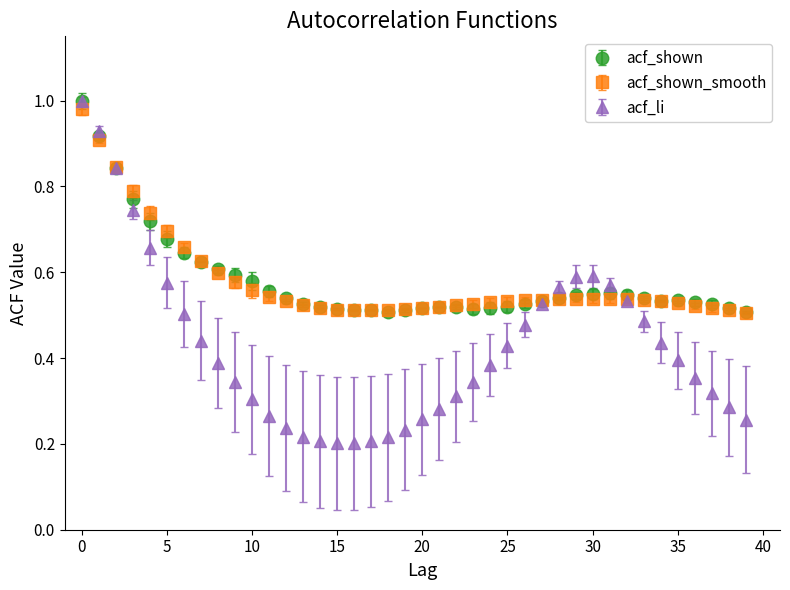

At how many categories does at least one series exceed 0?

40